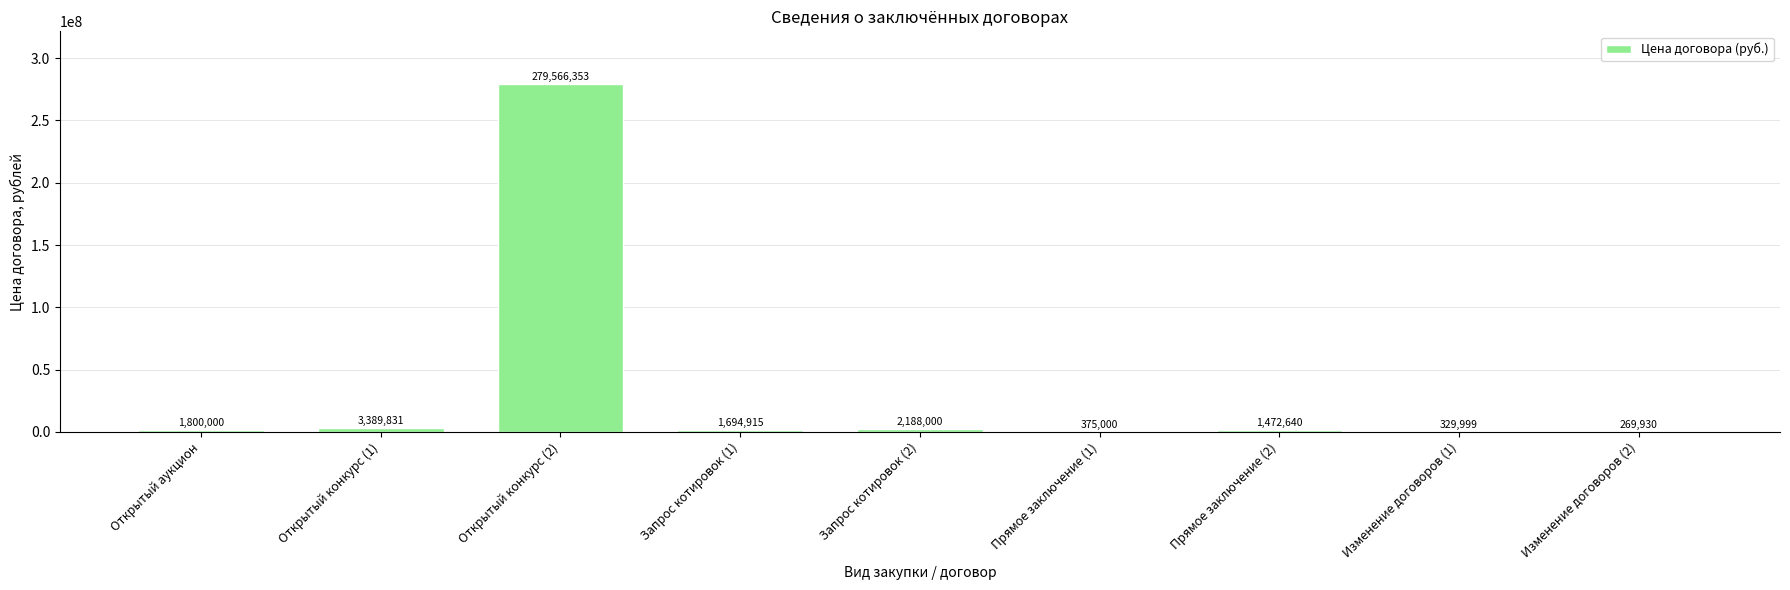

What is the change in value from Открытый конкурс (2) to Изменение договоров (1)?

-279236354.0